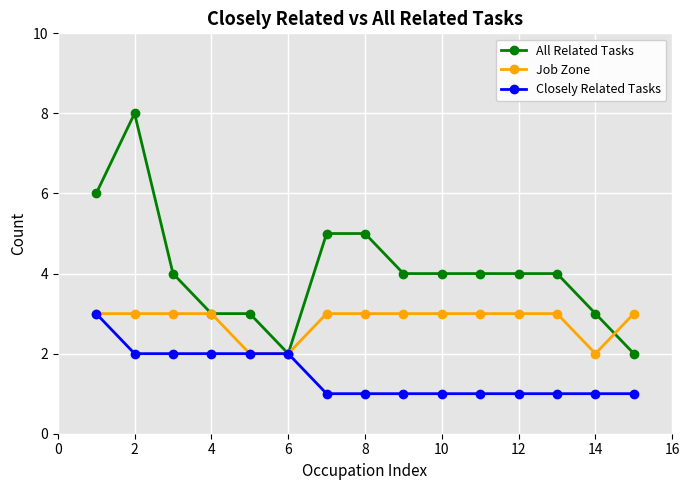

Rank the series by their average value, from highest to lowest.

All Related Tasks, Job Zone, Closely Related Tasks